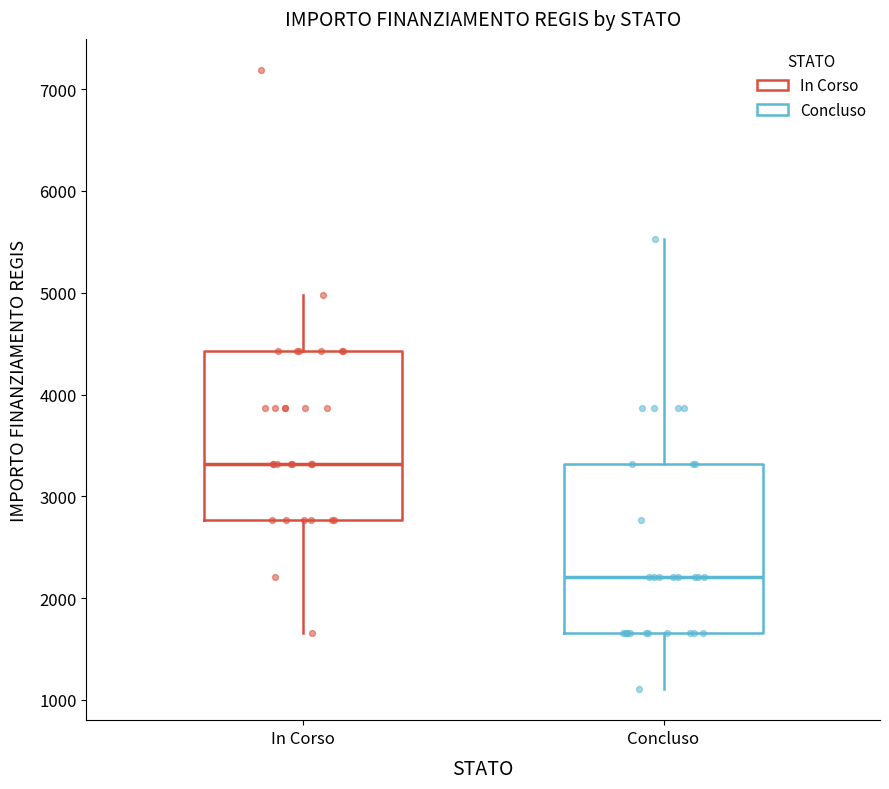

Where is the upper edge of the box for Concluso on the y-axis? The values are not printed on the chart, so give them approximately, as read against the axis.

3300